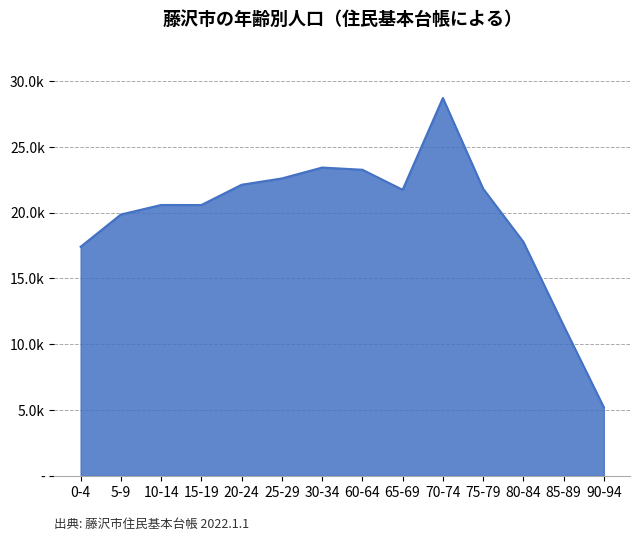

What is the difference between the maximum and minimum values?

23497